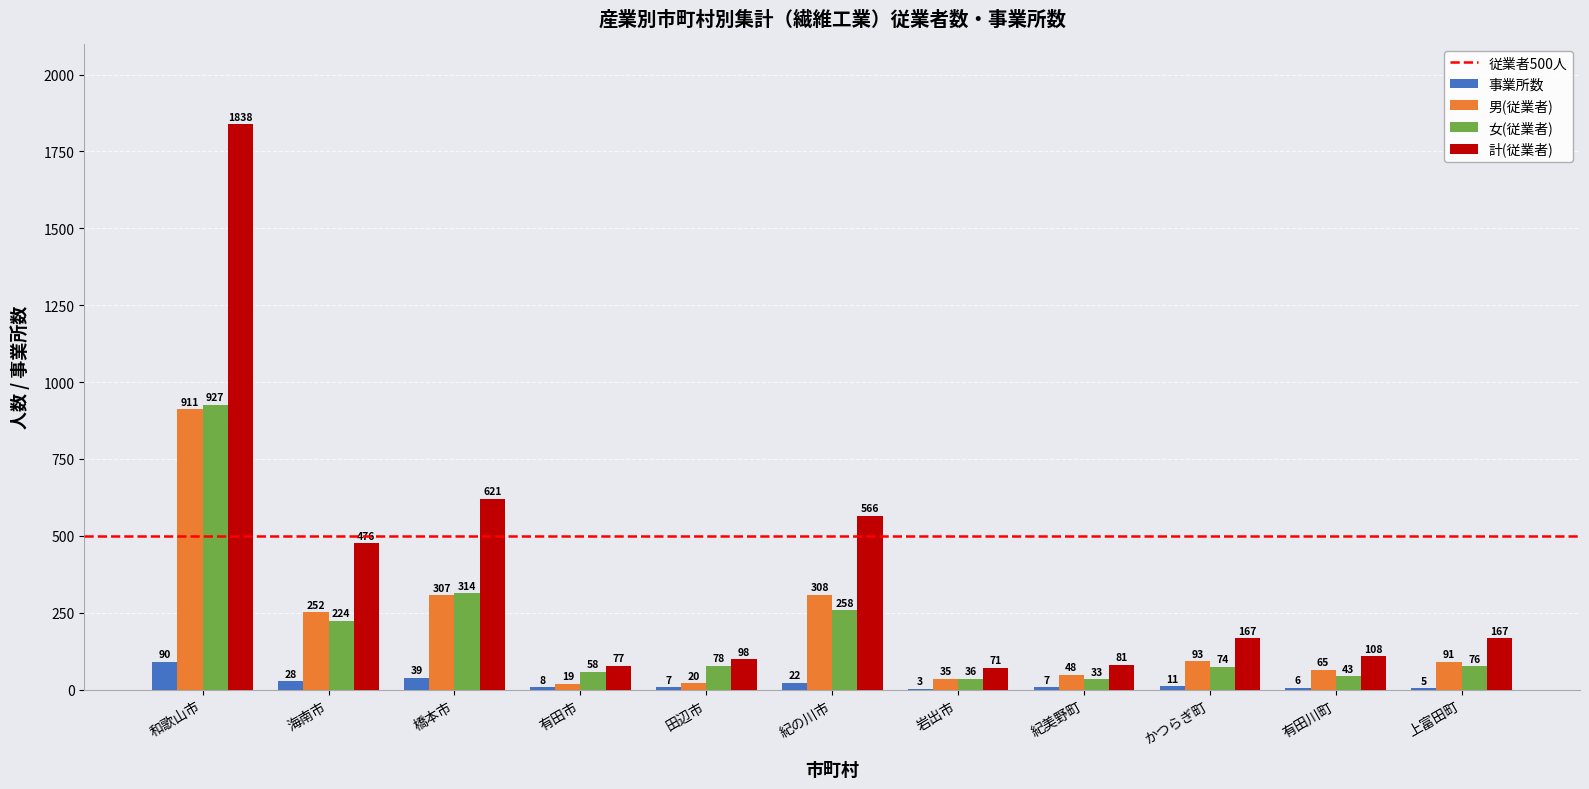

Reading left to right, transcribe all the data shown in this chart.

事業所数: 90	28	39	8	7	22	3	7	11	6	5
男(従業者): 911	252	307	19	20	308	35	48	93	65	91
女(従業者): 927	224	314	58	78	258	36	33	74	43	76
計(従業者): 1838	476	621	77	98	566	71	81	167	108	167